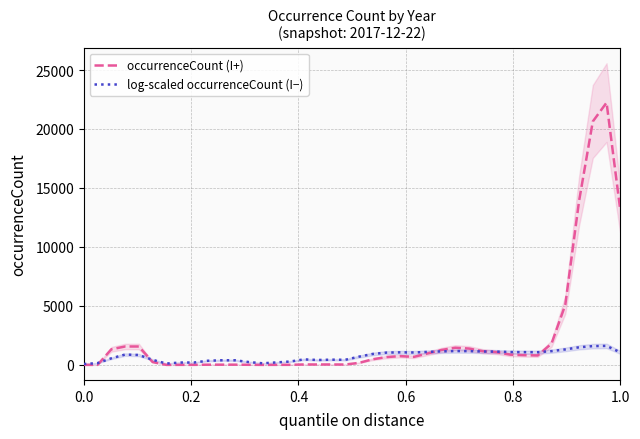

What is the minimum value shown in the chart?

0.7